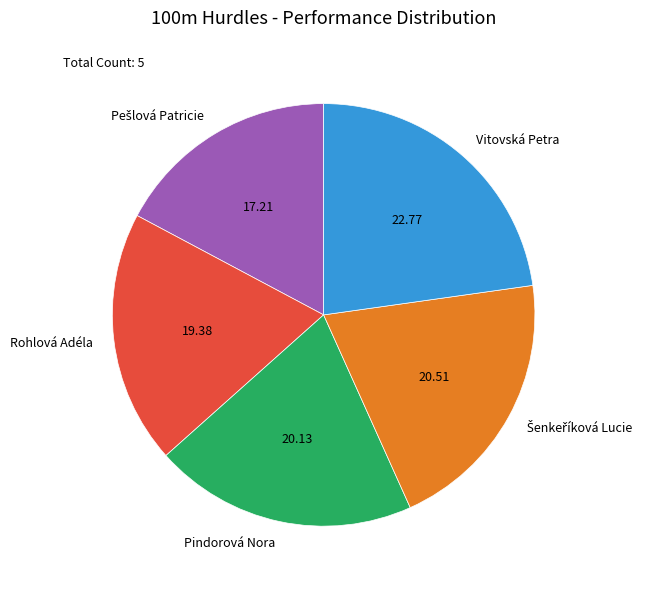

What is the ratio of the value at Rohlová Adéla to the value at Pindorová Nora?

1.0